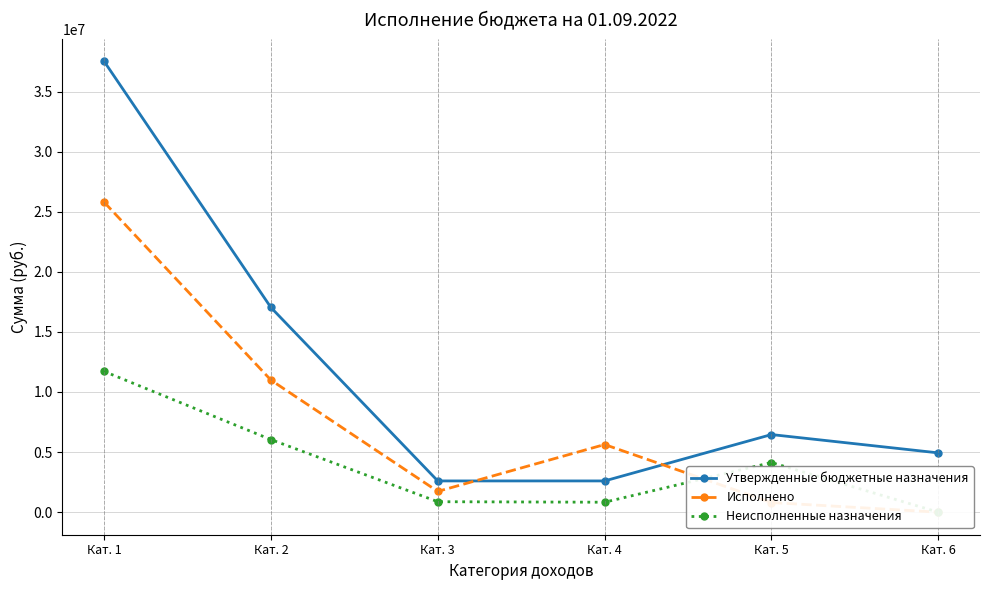

Reading left to right, what are all the values shown in this chart?

Утвержденные бюджетные назначения: 37513700.0	17031400.0	2600000.0	2600000.0	6458000.0	4934100.0
Исполнено: 25799026.9	10990321.1	1728681.0	5629283.0	802285.8	0.0
Неисполненные назначения: 11714673.2	6041078.9	871319.0	828717.0	4131814.2	0.0